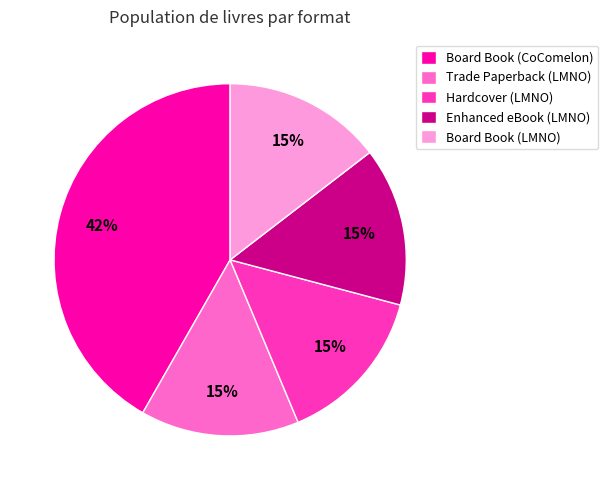

Count the number of slices in the pie.

5